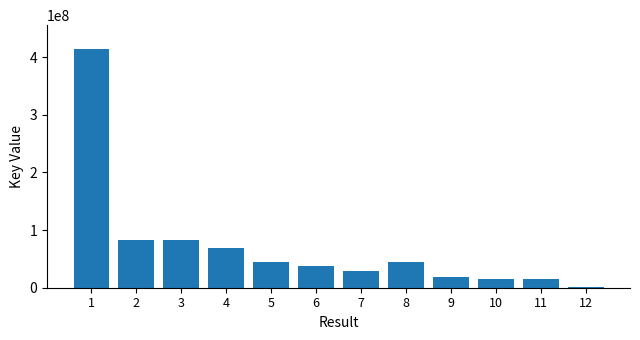

What is the change in value from 4 to 9?

-49990672